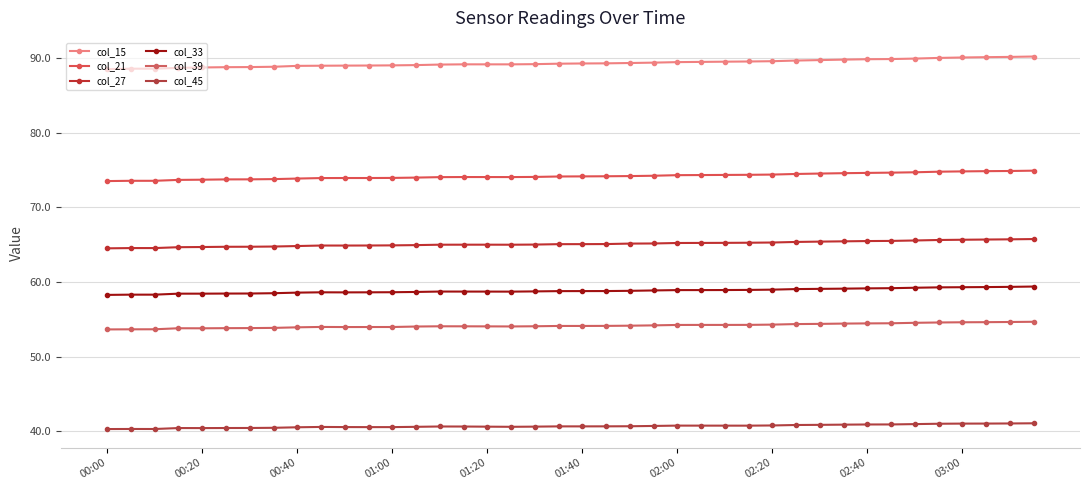

At how many categories does at least one series exceed 63?

40